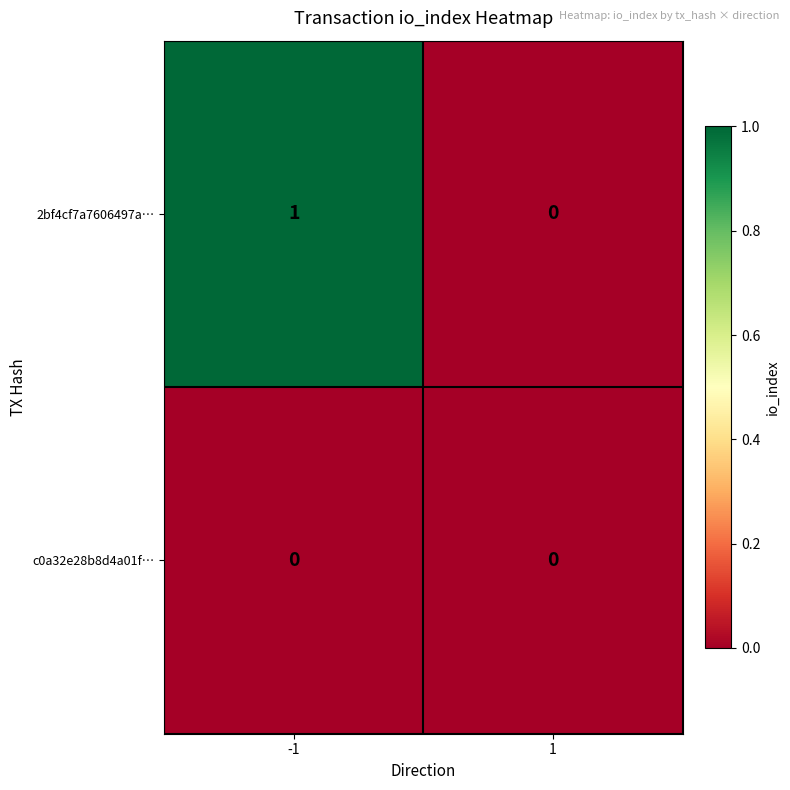

Which series has the widest spread of values?

2bf4cf7a7606497a…